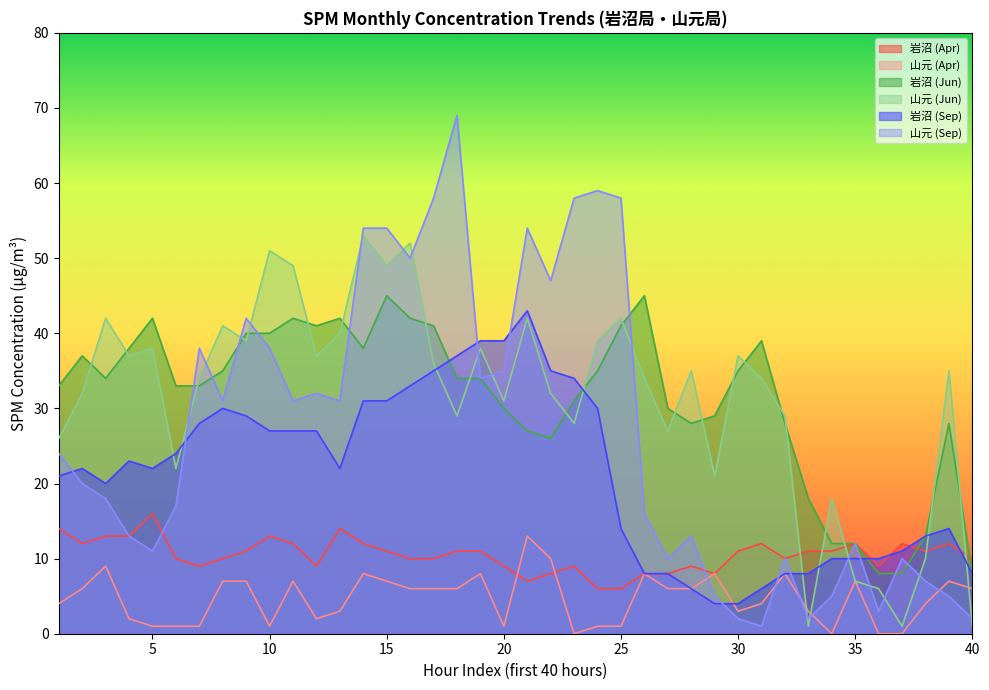

Is the value of 岩沼 (Apr) at 23 greater than the value of 山元 (Apr) at 21?

No